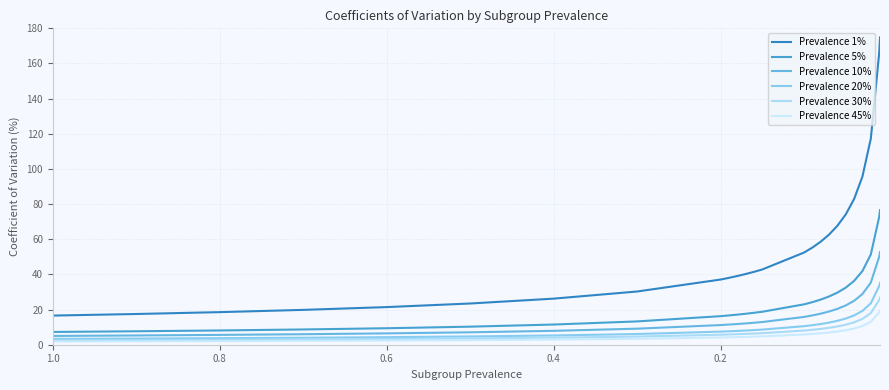

How many values in the Prevalence 45% series are below 4?

8